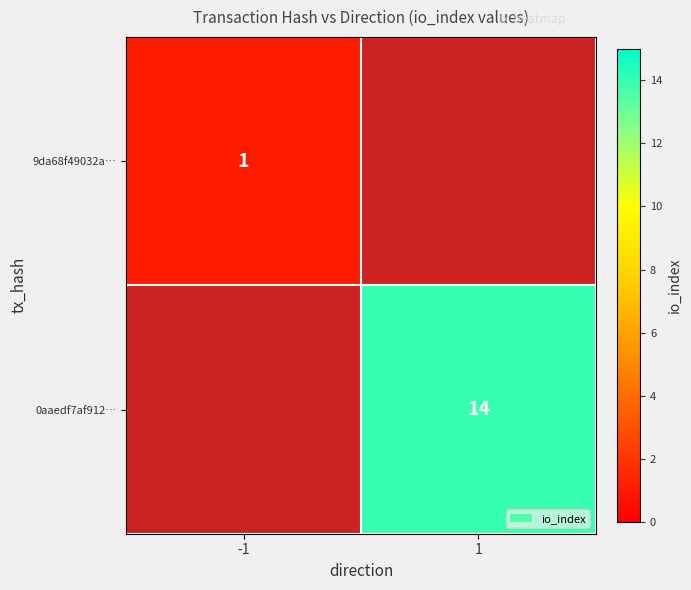

Is it true that 0aaedf7af912… equals 19 at 1?

False